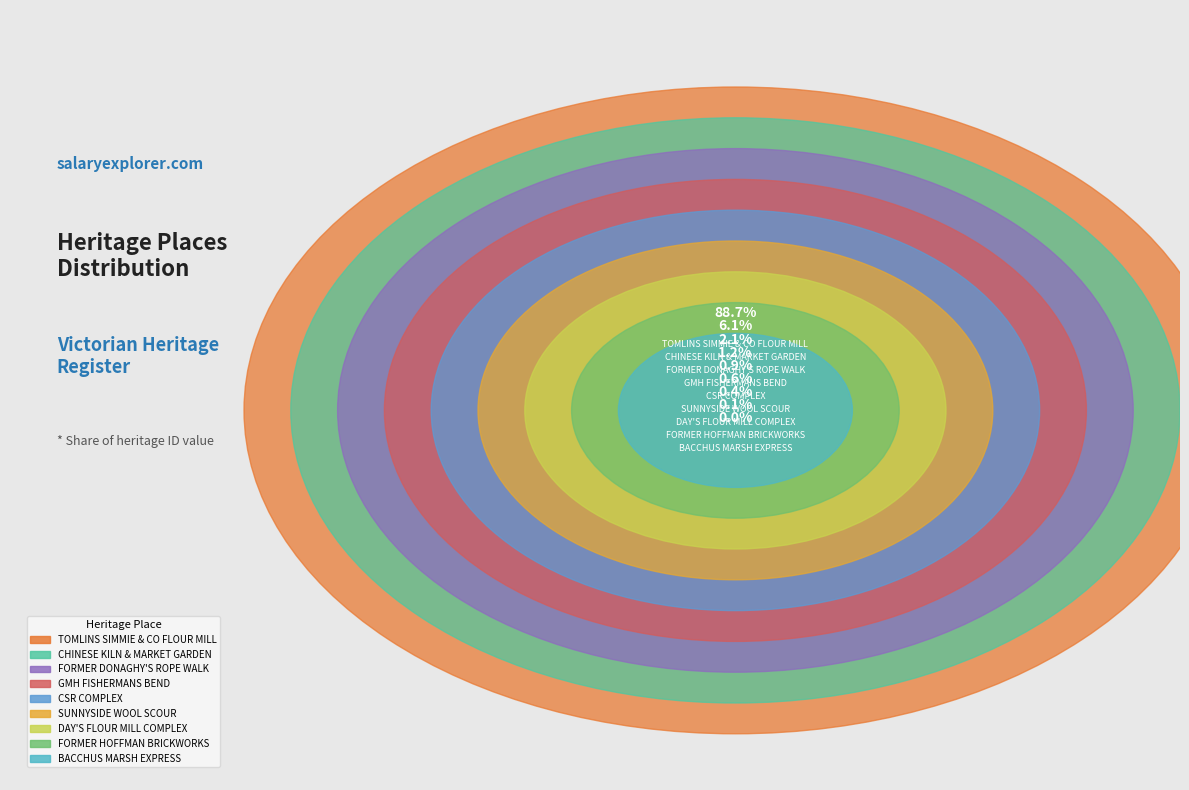

What is the largest slice in the pie chart?

TOMLINS SIMMIE & CO FLOUR MILL